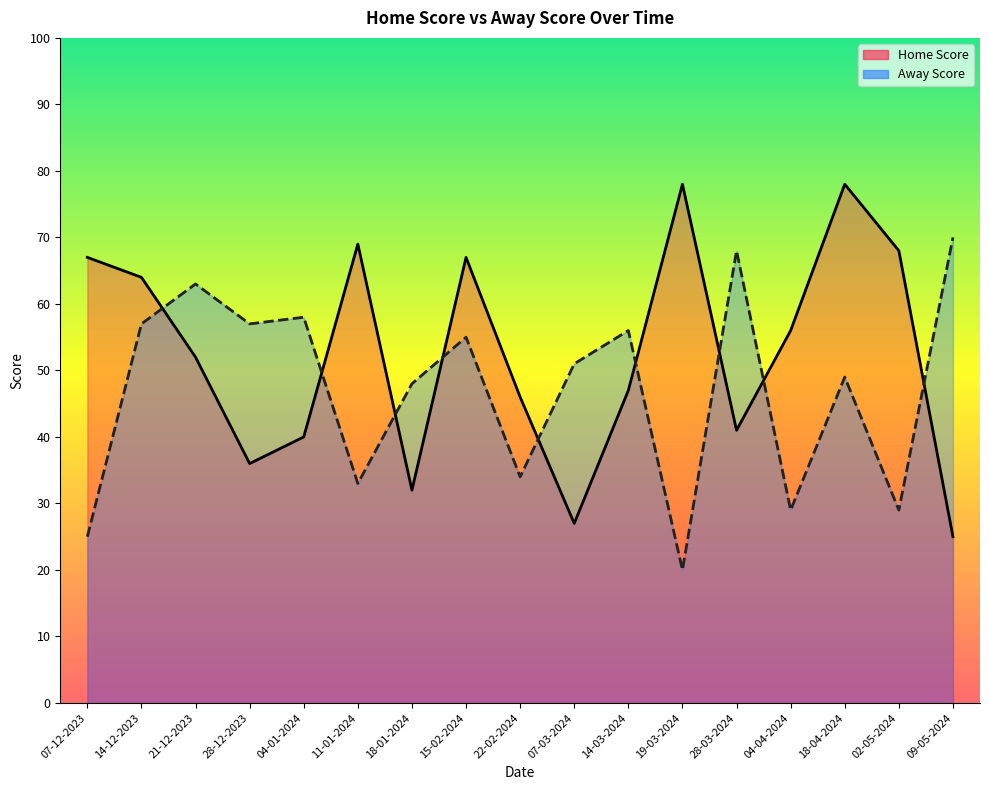

Which category has the highest value across all series?

19-03-2024